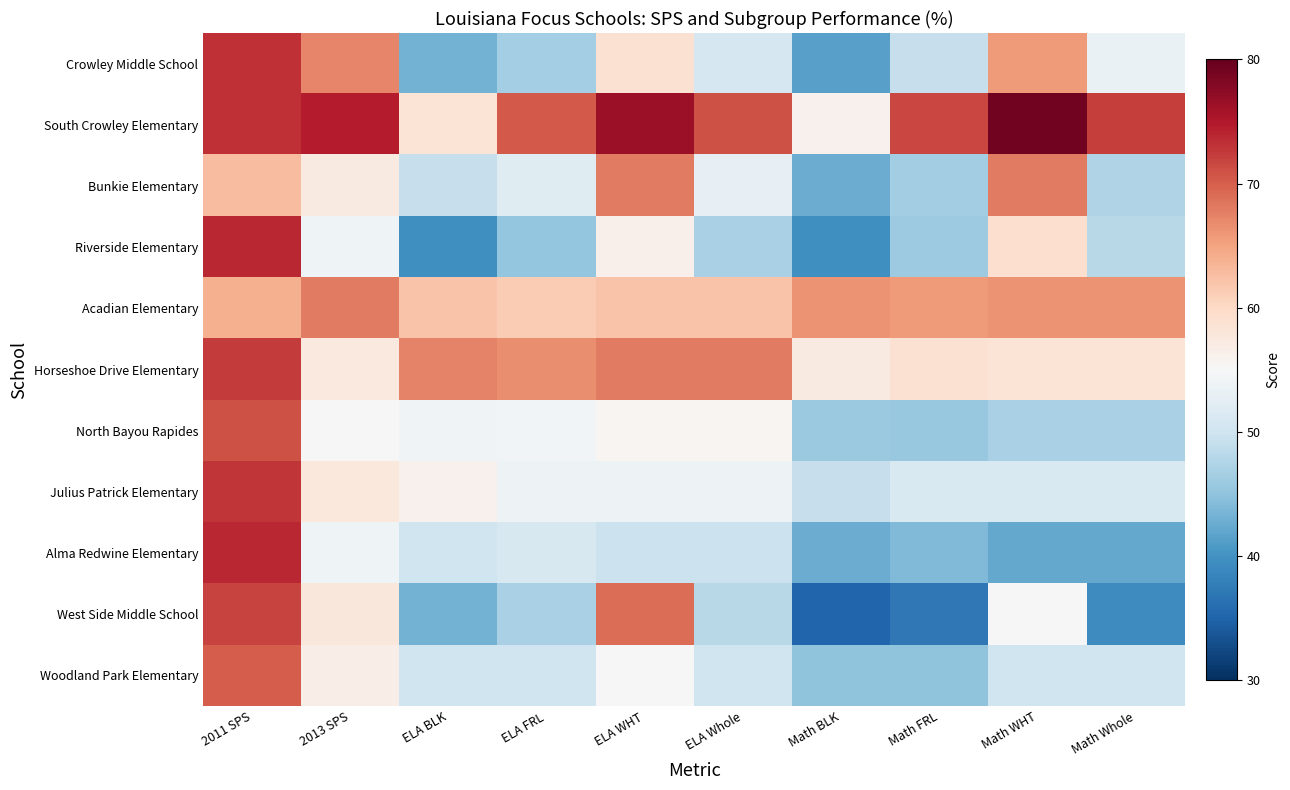

Count the number of data series in this chart.

11